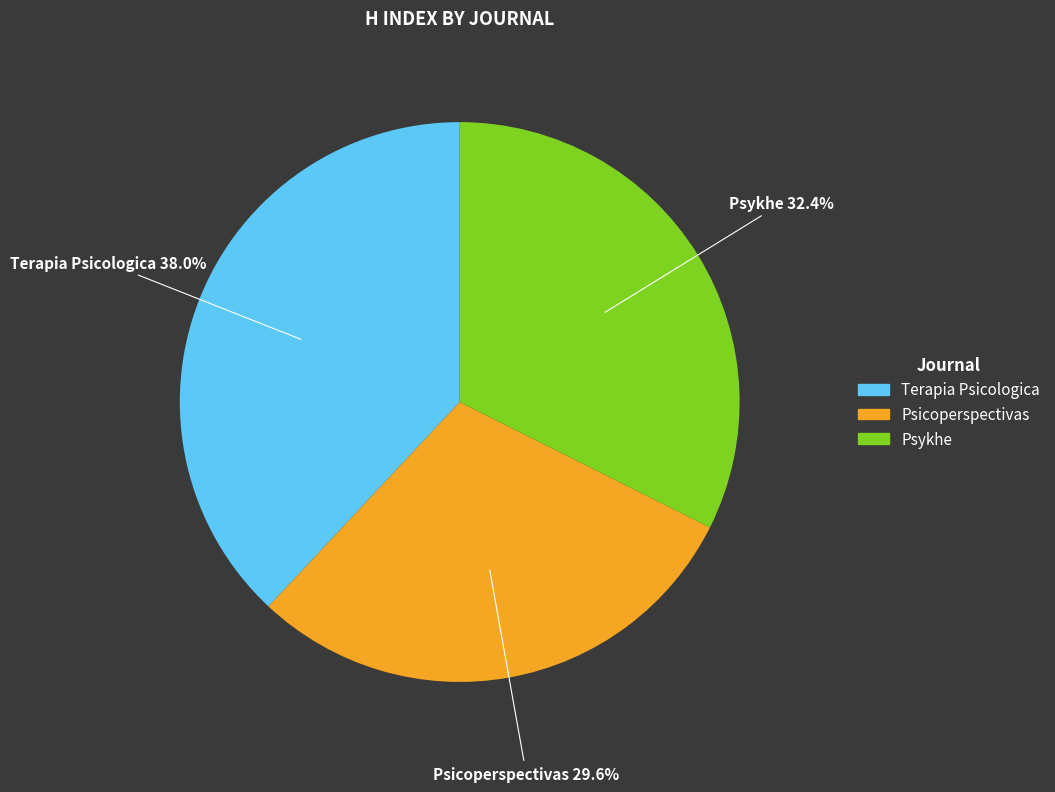

How many slices are in this pie chart?

3